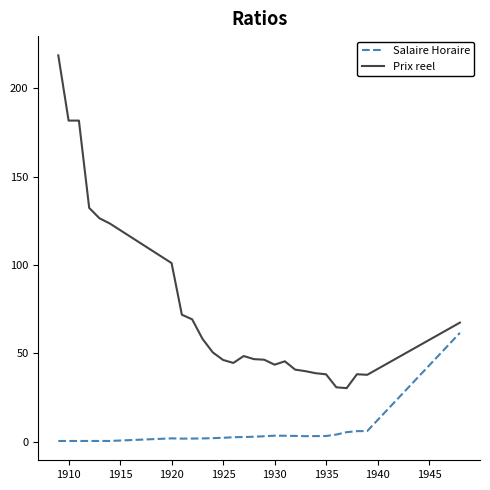

Which series has the largest range (max minus min)?

Prix reel